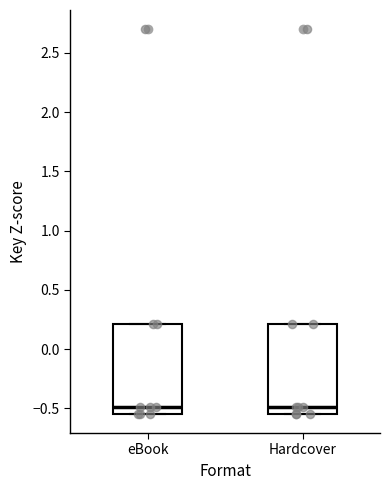

Where is the lower edge of the box for eBook on the y-axis? The values are not printed on the chart, so give them approximately, as read against the axis.

-0.55